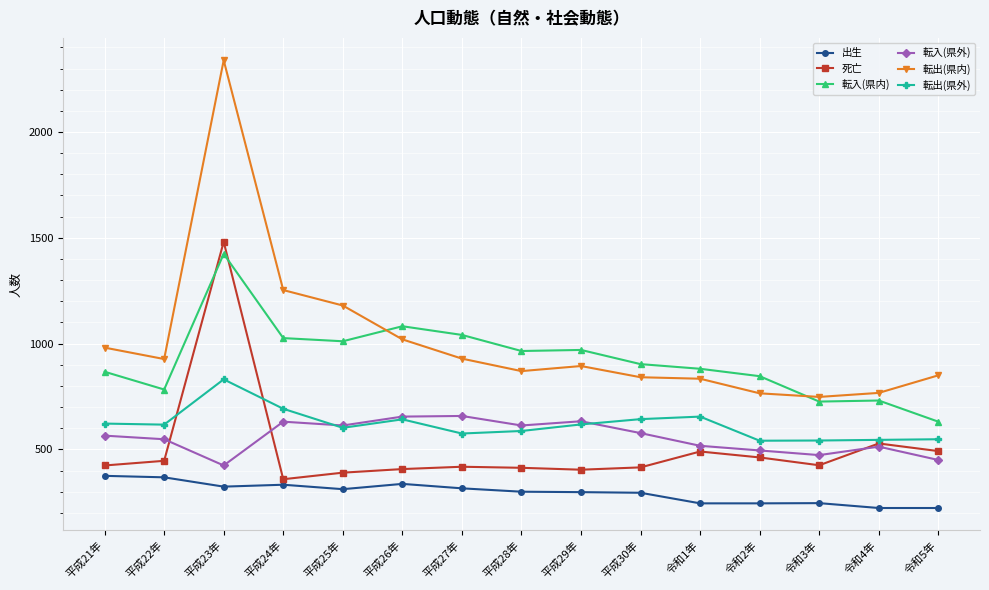

What is the difference between the second highest and second lowest values in the 出生 series?

145